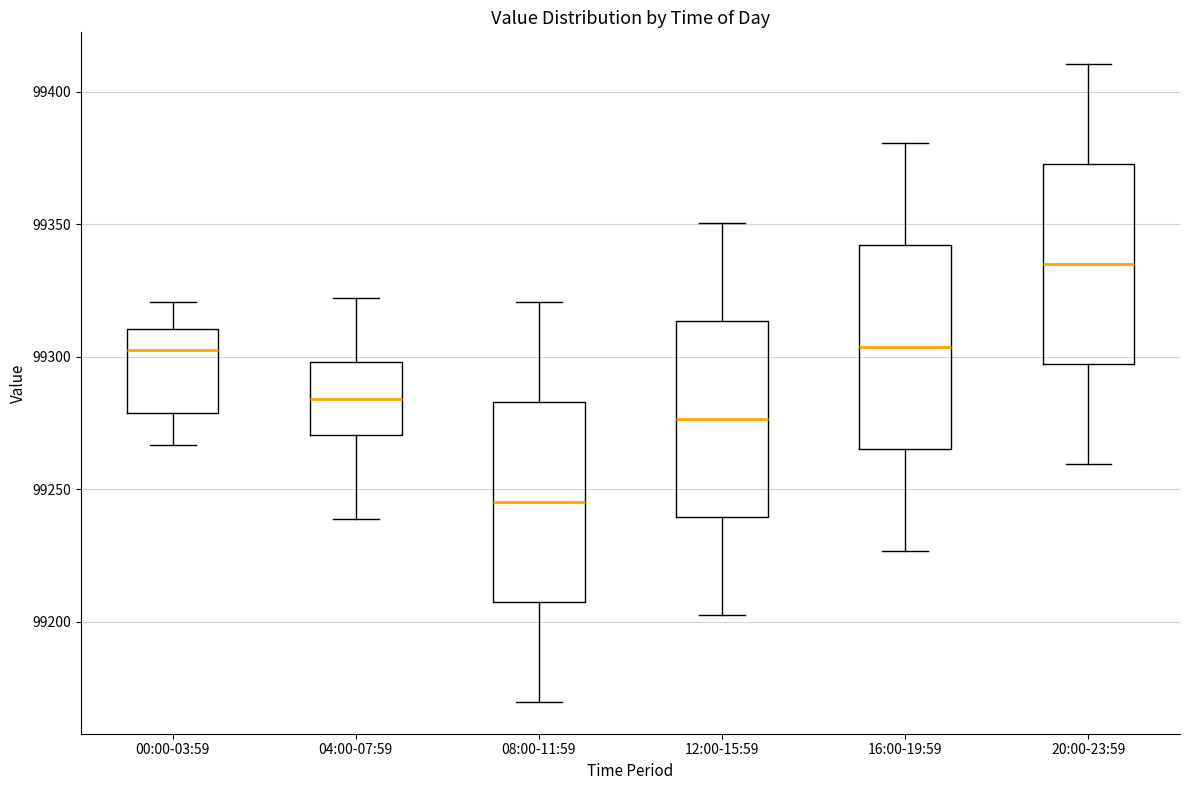

Reading left to right, transcribe this box plot: for each box, give where its median line is, the range the box spans, and where its two whiskers end, as read against the y-axis. The values are not printed on the chart, so give them approximately, as read against the axis.

00:00-03:59: median 99300, box 99280 to 99310, whiskers 99265 to 99320
04:00-07:59: median 99285, box 99270 to 99300, whiskers 99240 to 99320
08:00-11:59: median 99245, box 99205 to 99285, whiskers 99170 to 99320
12:00-15:59: median 99275, box 99240 to 99315, whiskers 99200 to 99350
16:00-19:59: median 99305, box 99265 to 99340, whiskers 99225 to 99380
20:00-23:59: median 99335, box 99295 to 99375, whiskers 99260 to 99410